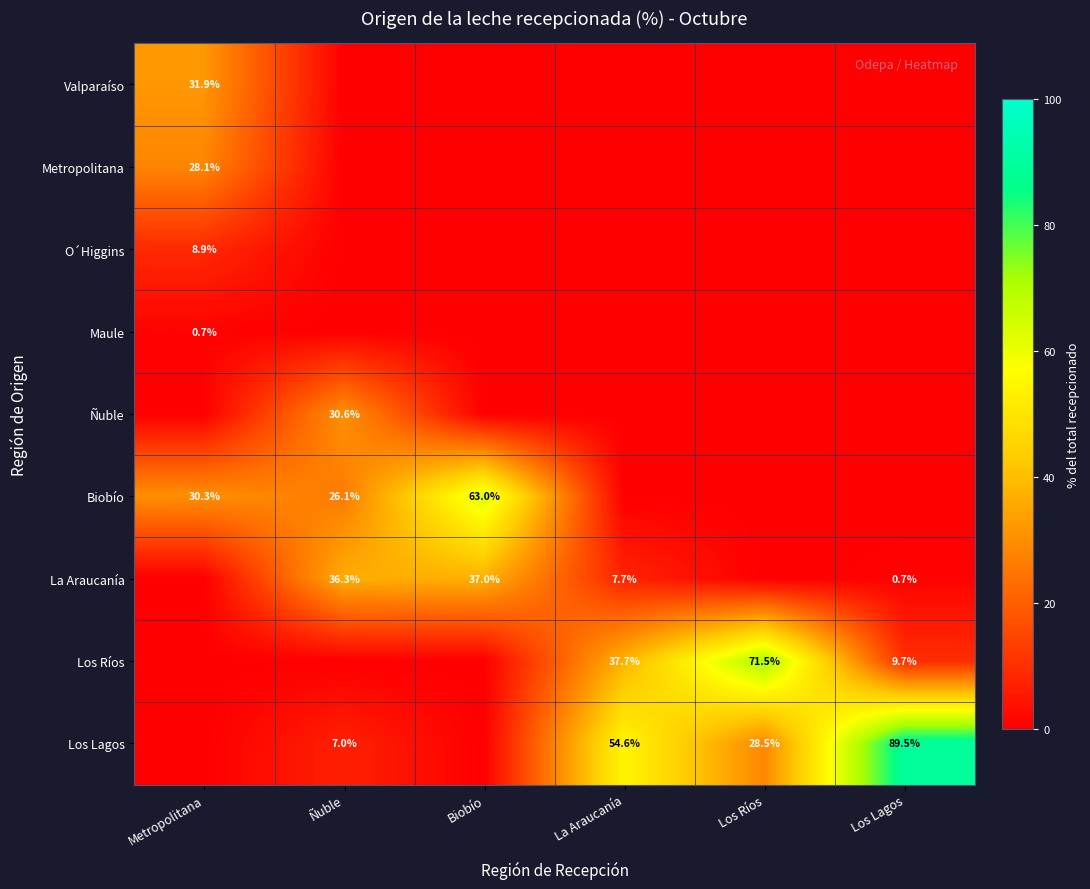

What is the difference between the highest and lowest values at Metropolitana?

31.9